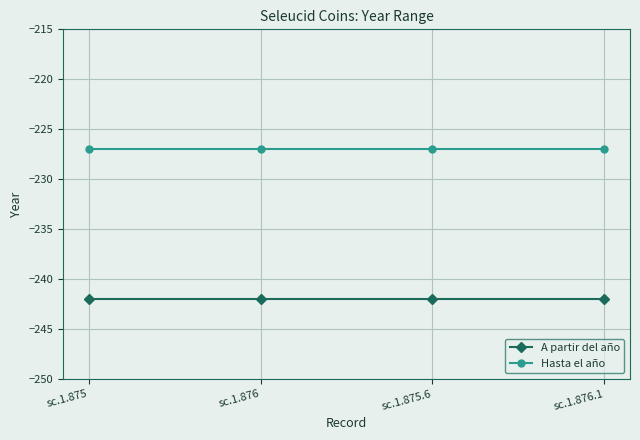

What is the spread (max minus min) of values at sc.1.876?

15